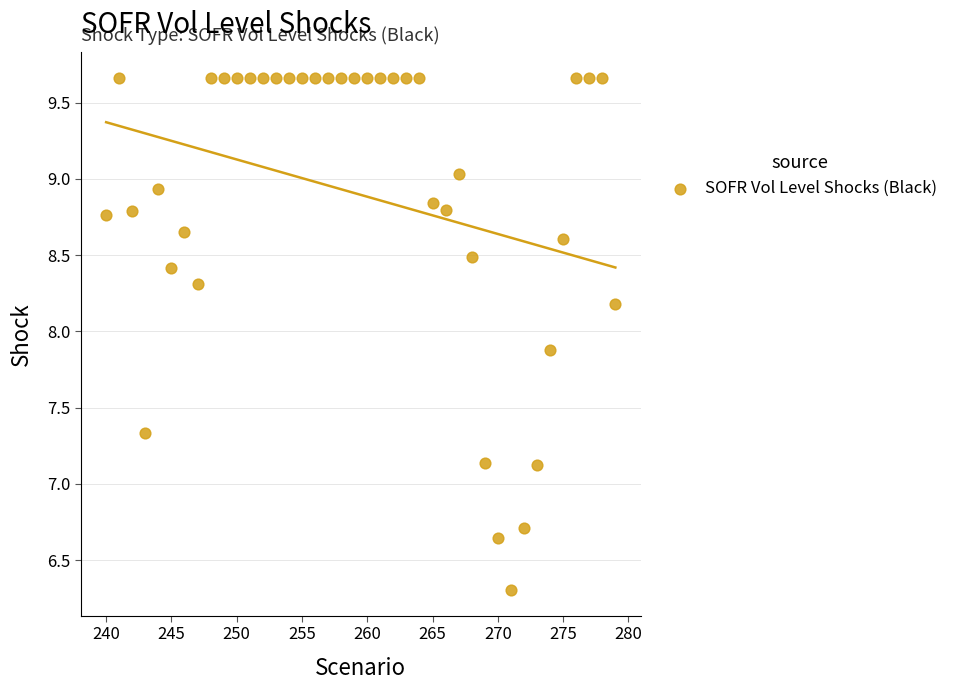

What is the range of X values (max minus min)?

39.0